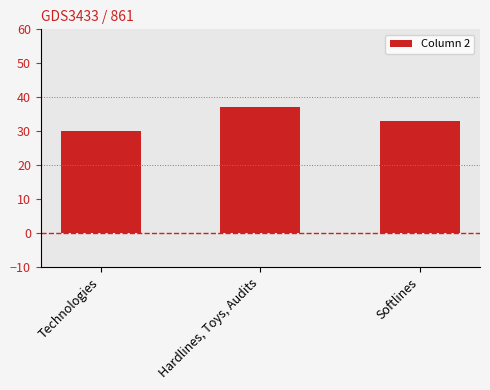

What is the difference between the values at Technologies and Softlines?

3